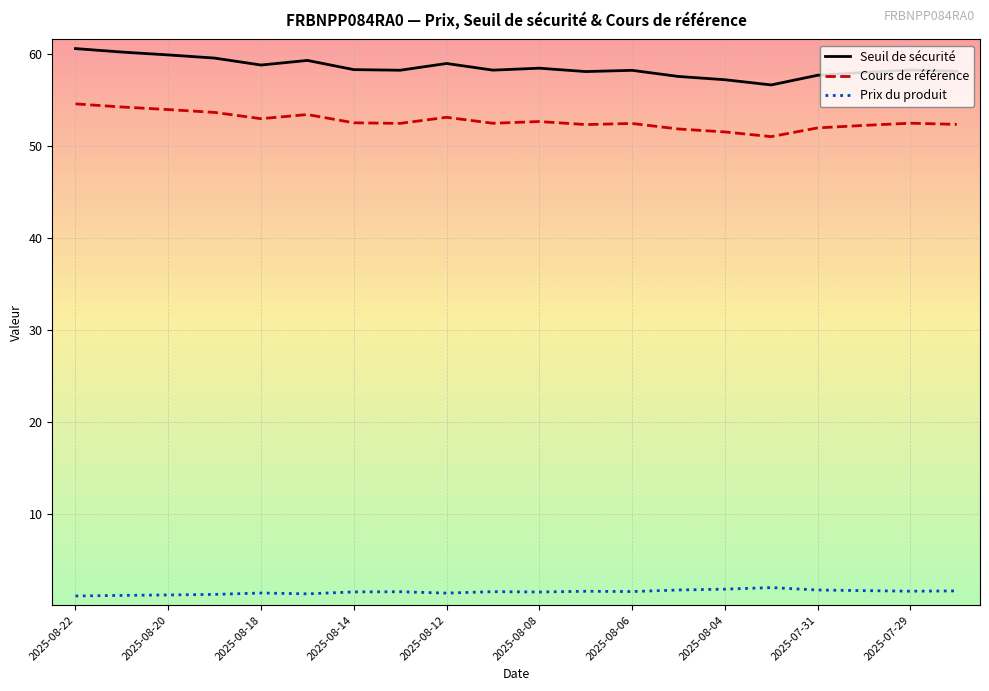

What is the highest value of the Cours de référence series?

54.6